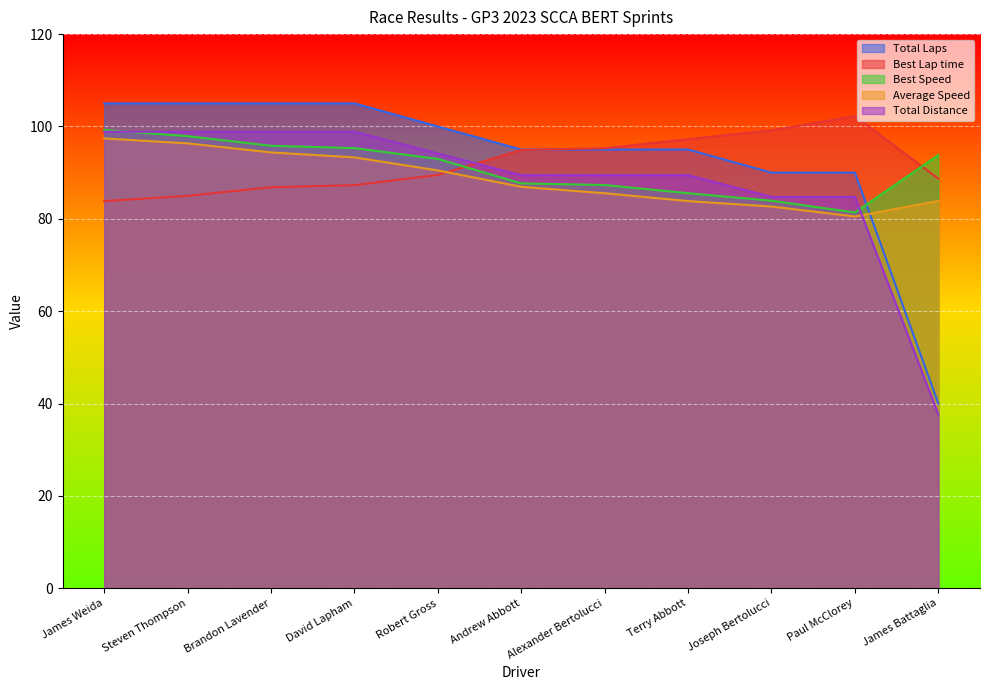

True or false: Total Distance has a value of 167.1 at James Weida.

False